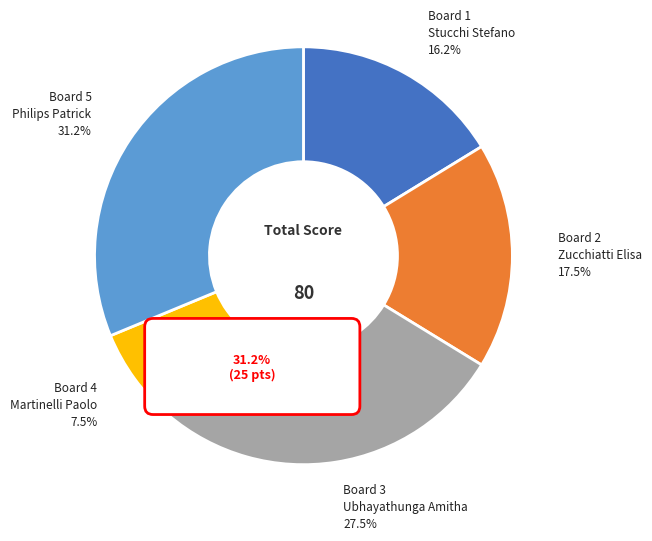

What is the ratio of the value at Board 3
Ubhayathunga Amitha to the value at Board 2
Zucchiatti Elisa?

1.6